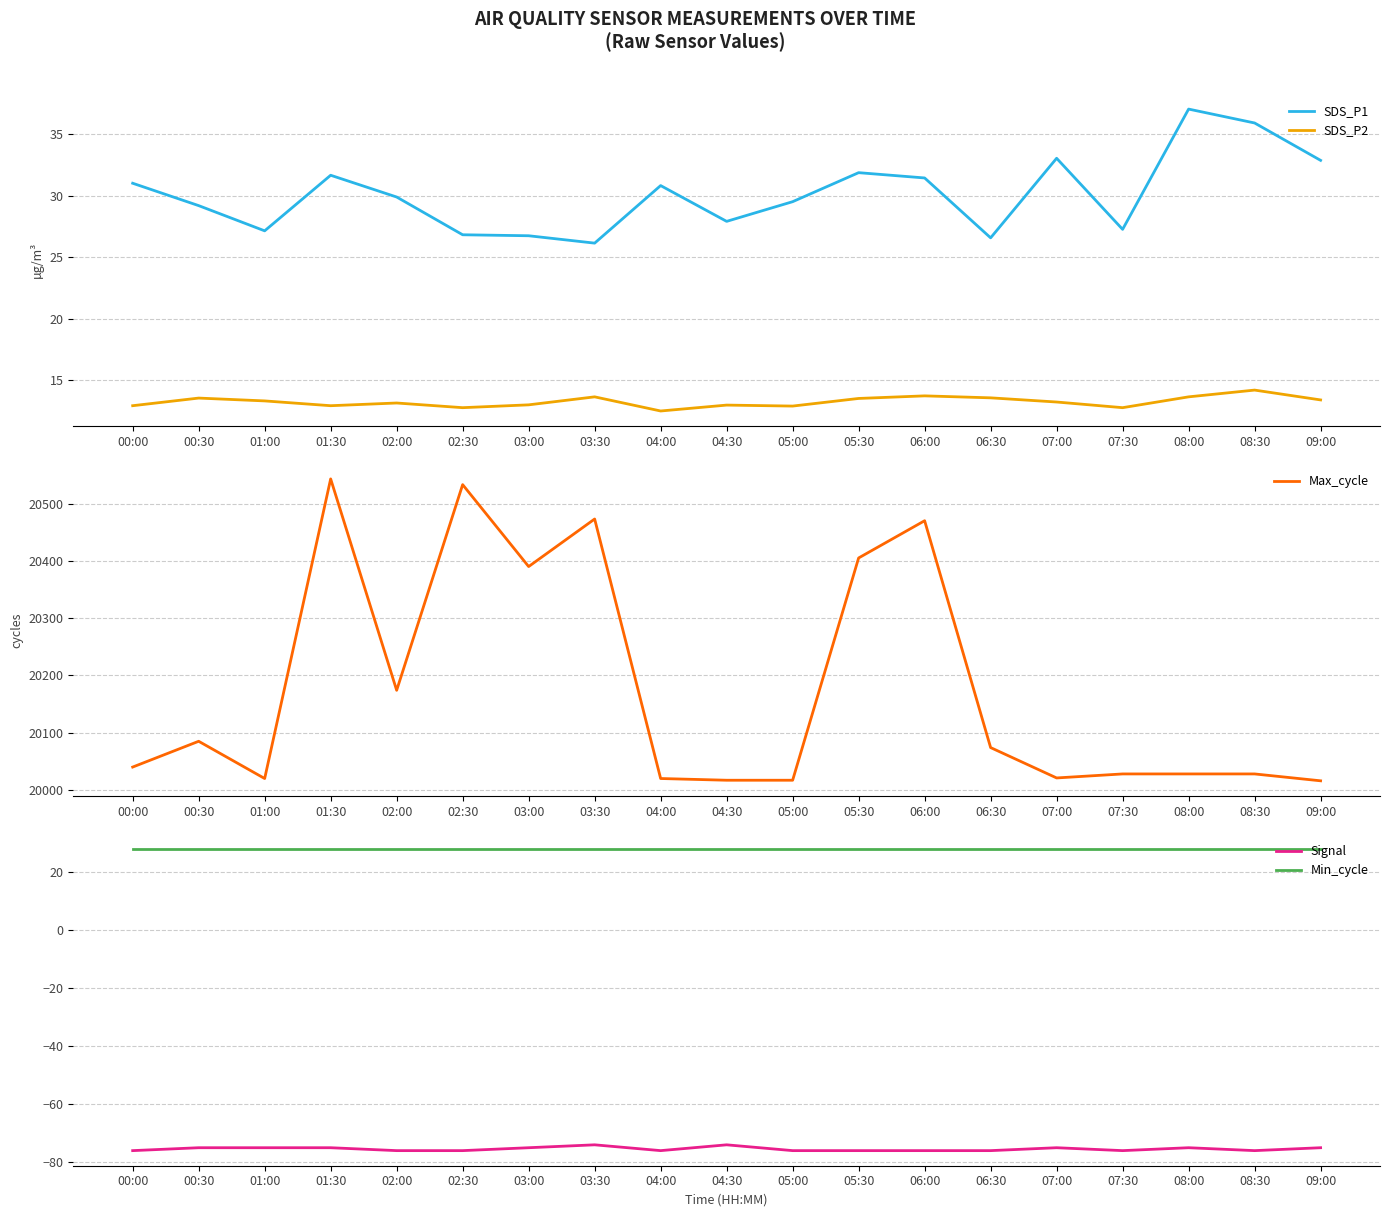

How many lines are shown in the chart?

5